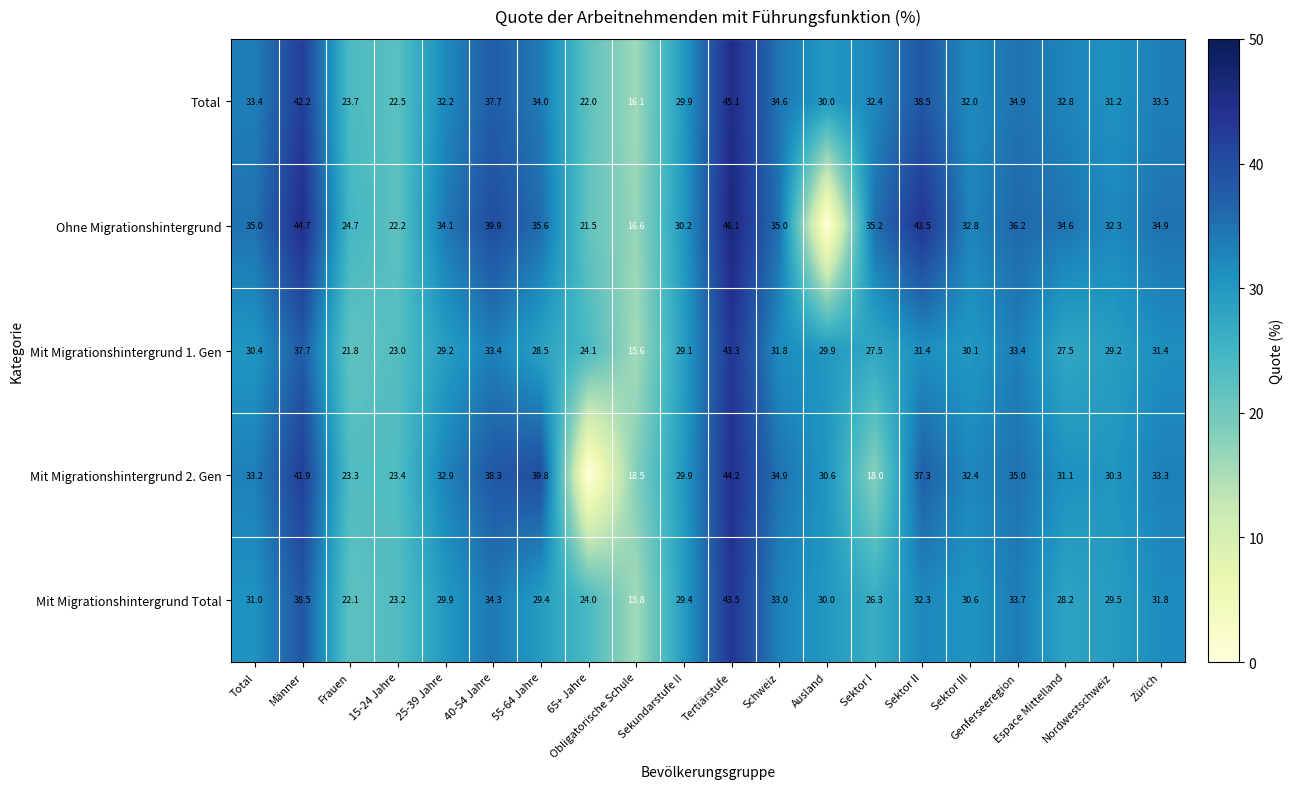

Between Frauen and 15-24 Jahre, which series saw the biggest shift?

Ohne Migrationshintergrund